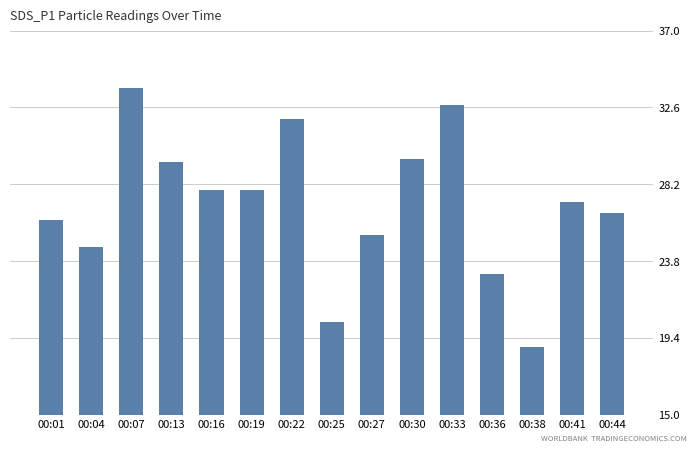

Read the value at 00:33.

32.8